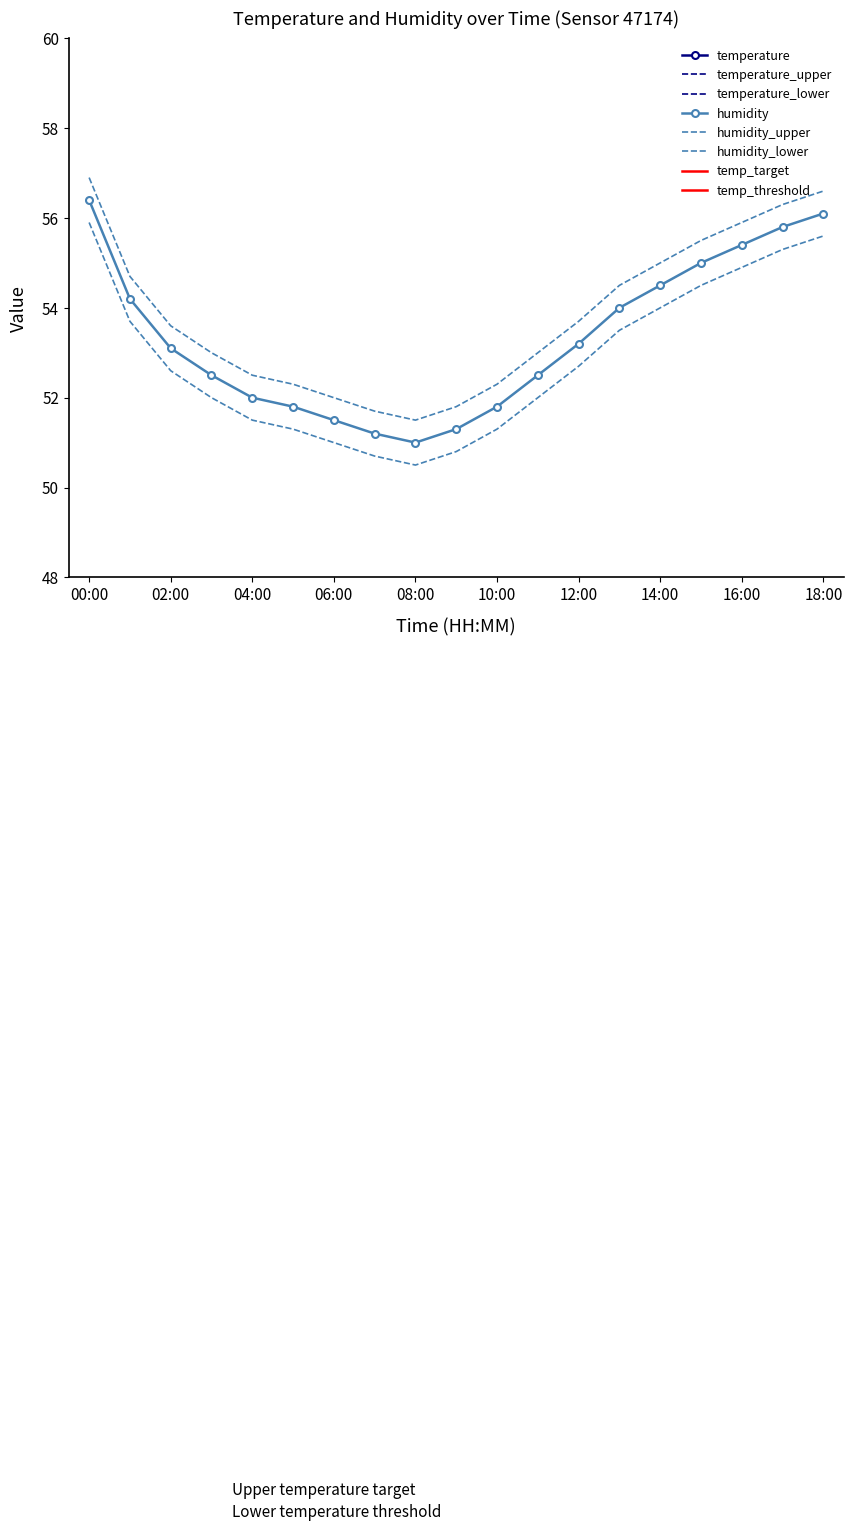

What is the average value of the temperature_lower series?

27.2